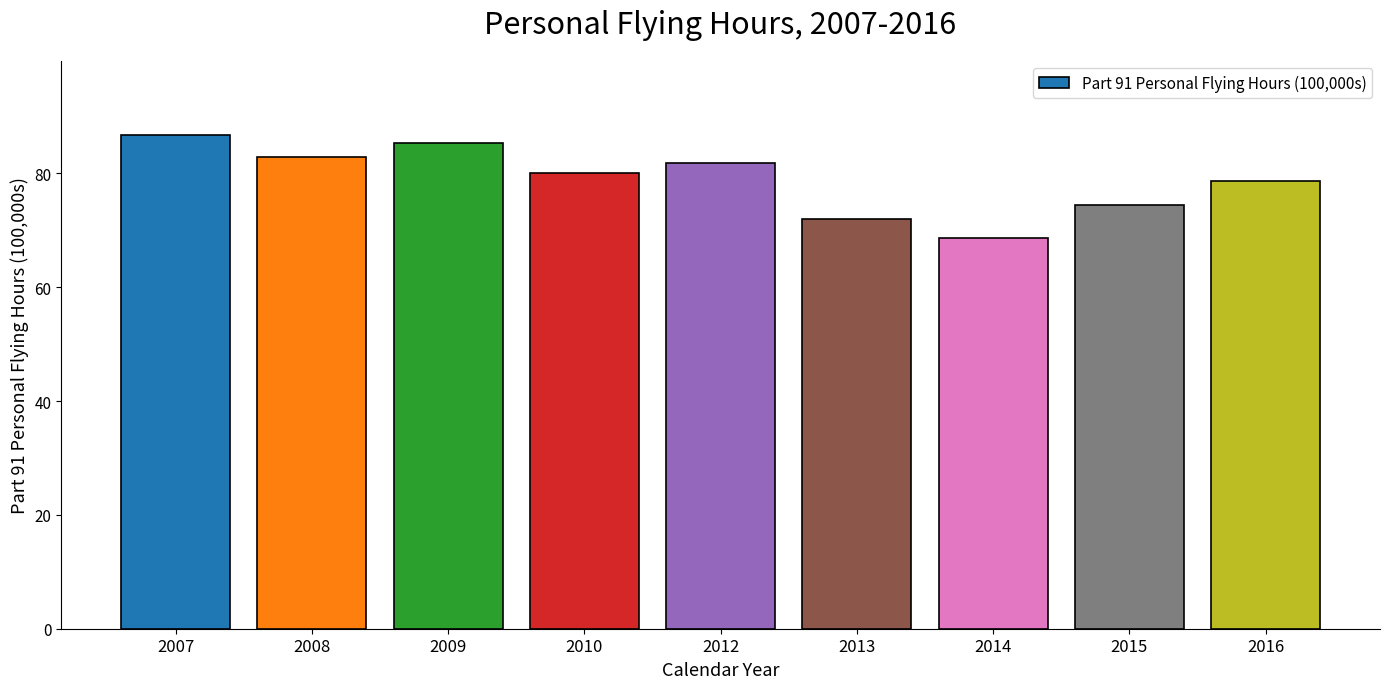

Does the chart contain stacked bars?

No